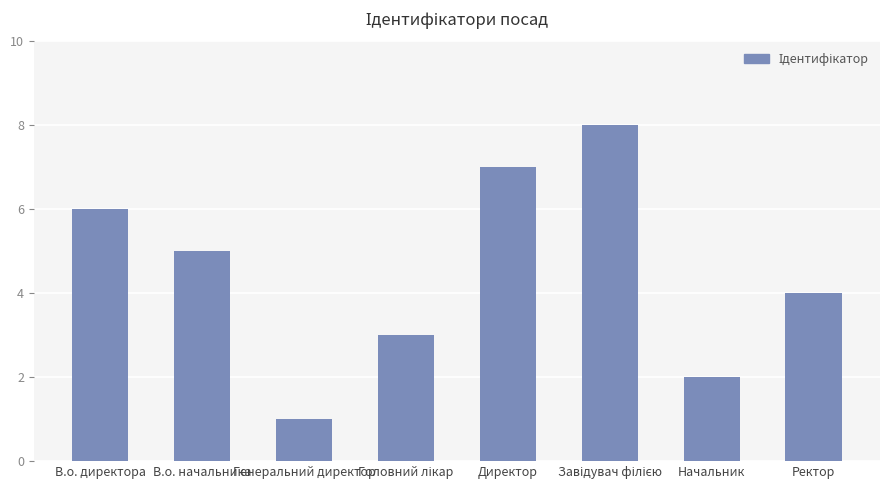

What is the difference between the second highest and minimum values?

6